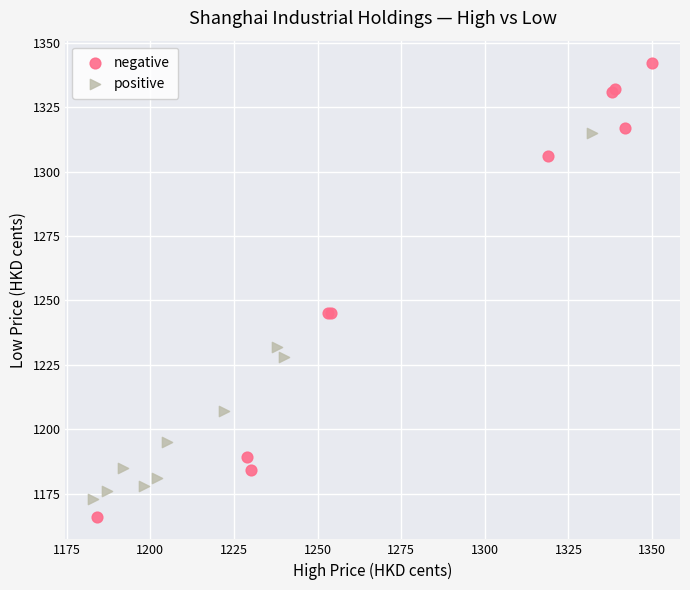

Which series contains the highest Y value?

negative